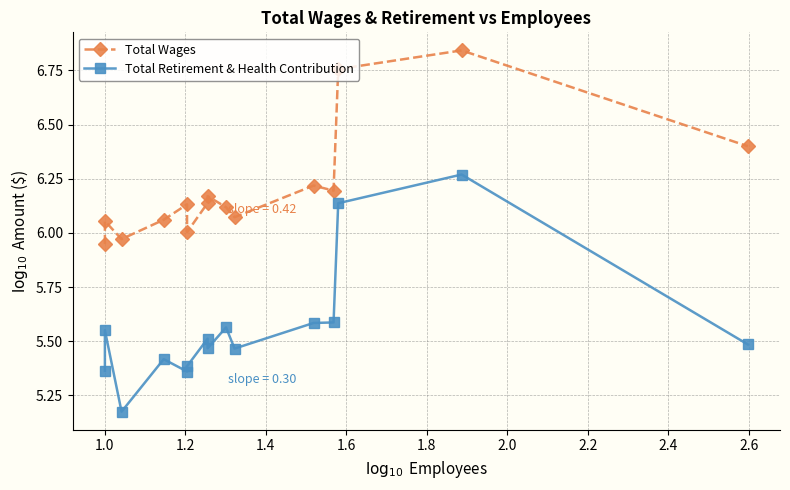

What is the sum of all Total Retirement & Health Contribution values?

83.3